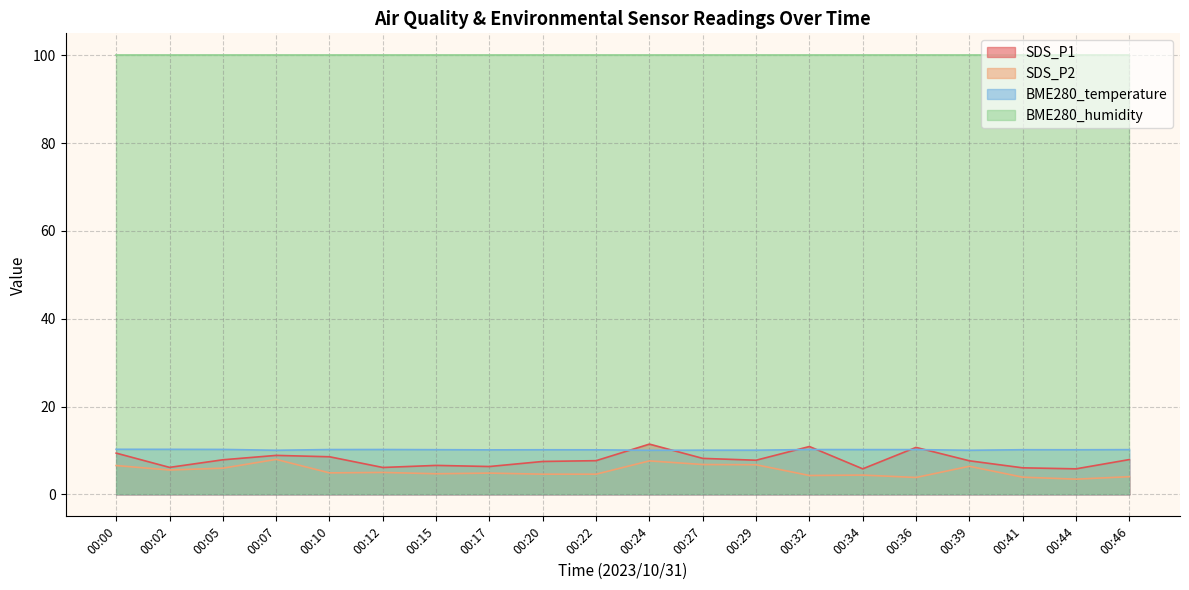

Which category has the highest value in the BME280_temperature series?

00:00